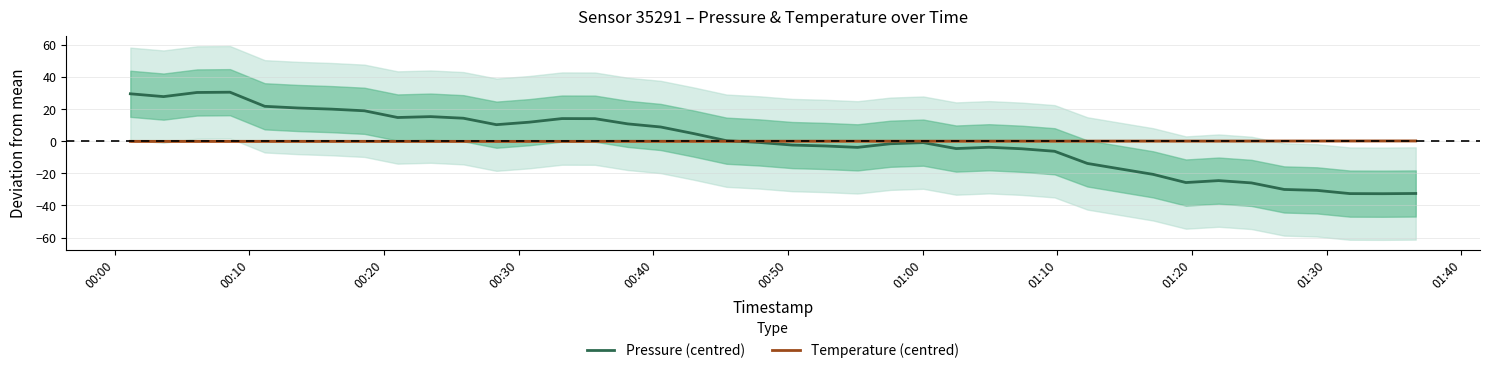

What is the value of the Temperature (centred) point at the 15th from the left?

-0.1